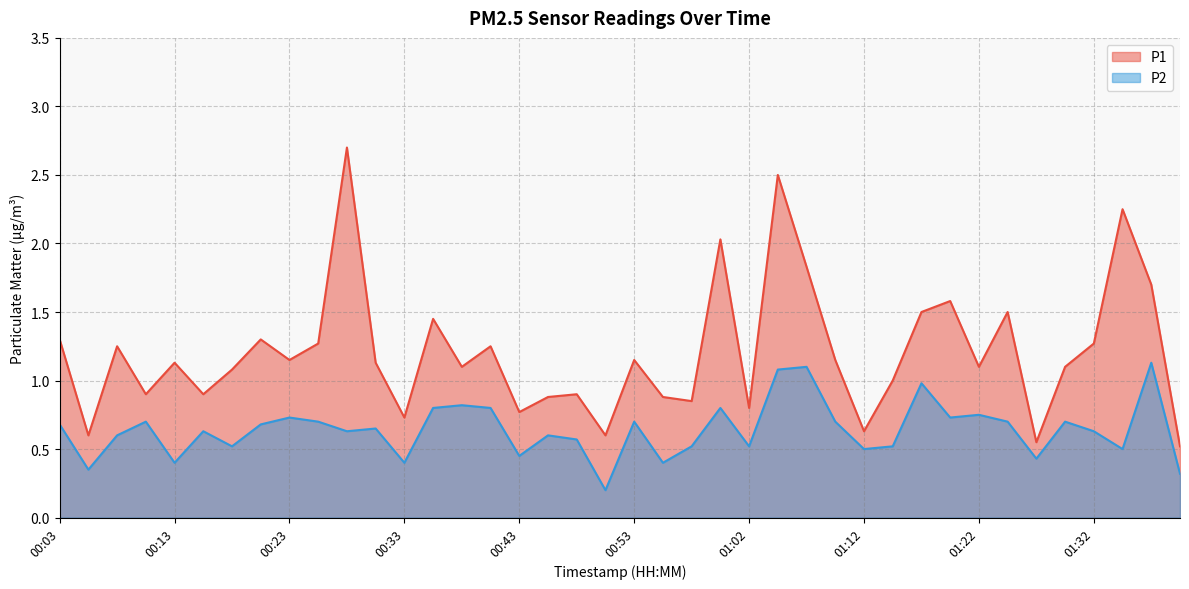

What is the value of the P1 point at the 14th from the left?

1.4